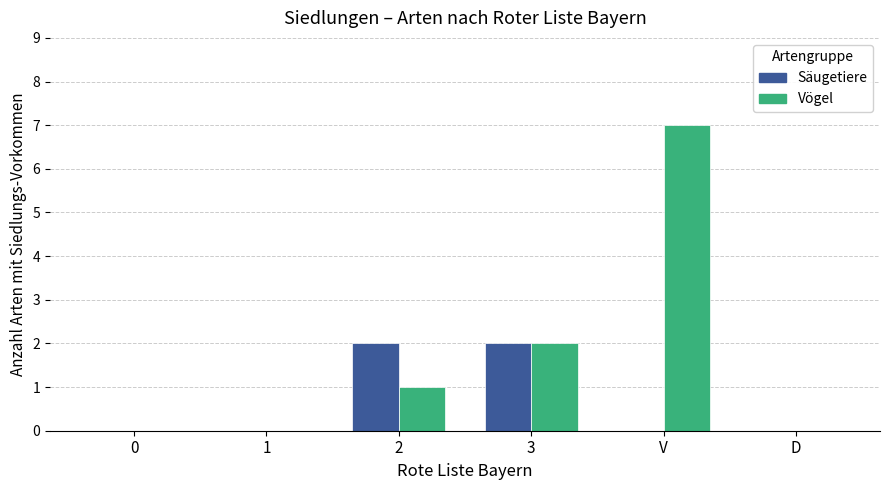

The Säugetiere series shows 0 at D. True or false?

True